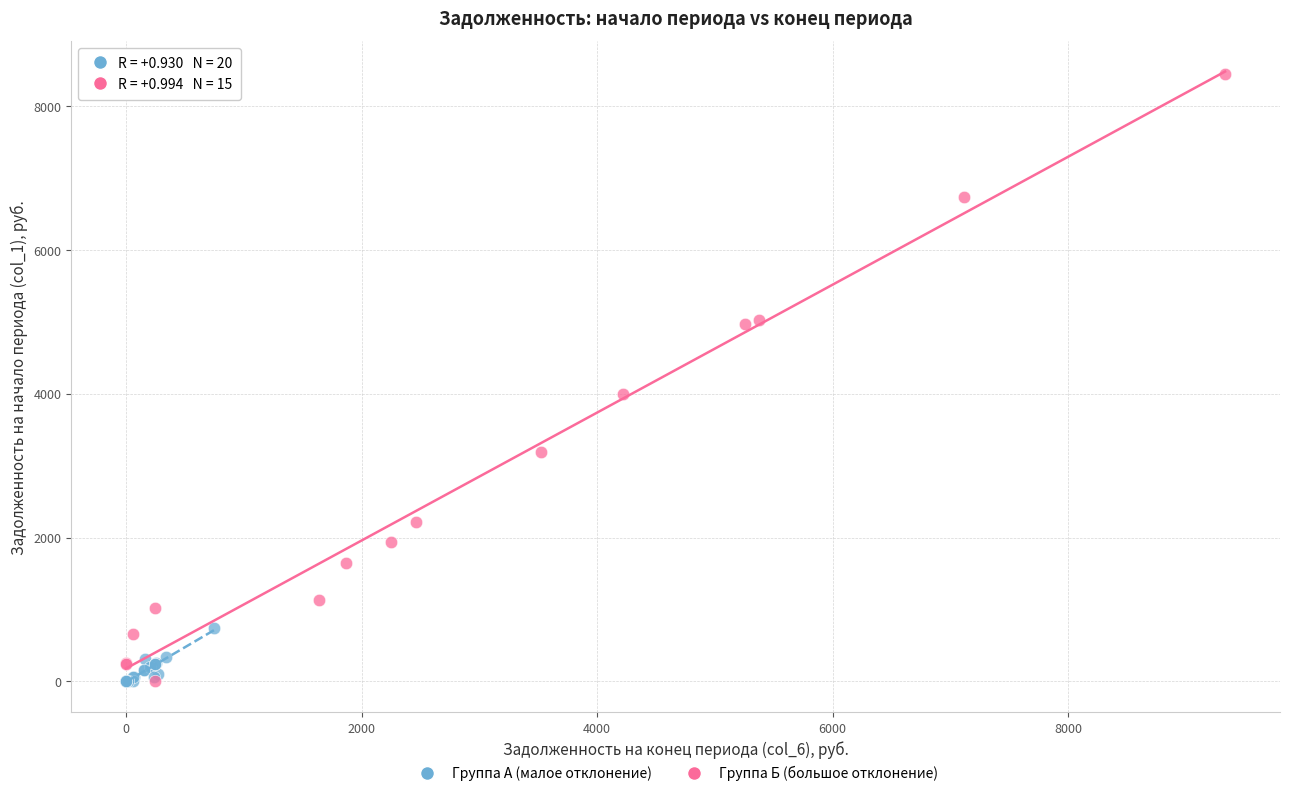

Which series reaches the maximum Y coordinate?

Группа Б (большое отклонение)